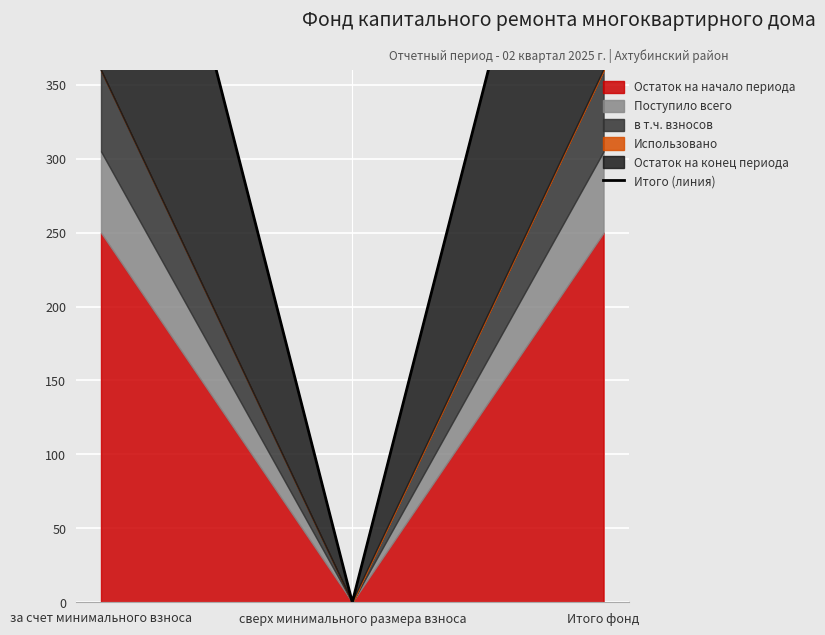

How many lines are shown in the chart?

1